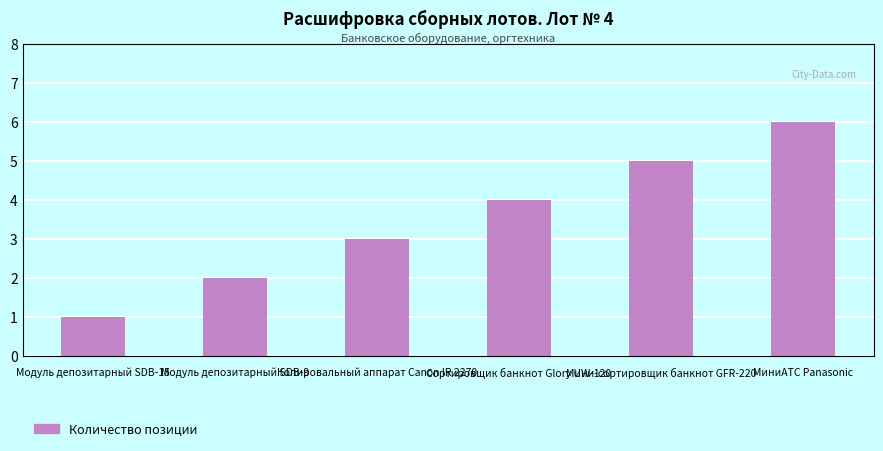

The chart shows a value of 3 at Копировальный аппарат Canon IR 2270. True or false?

True